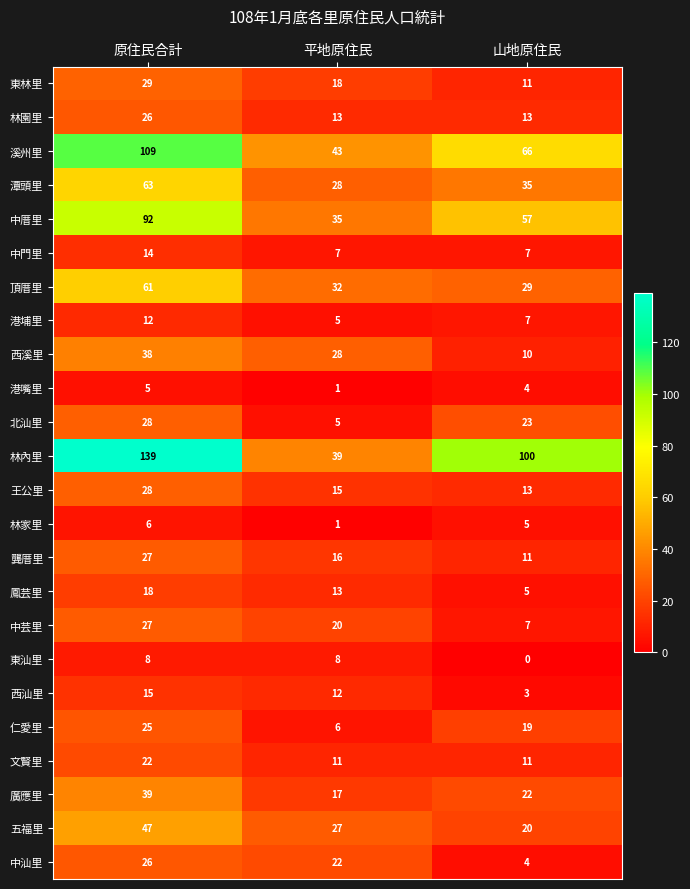

What is the average value of the 北汕里 series?

19